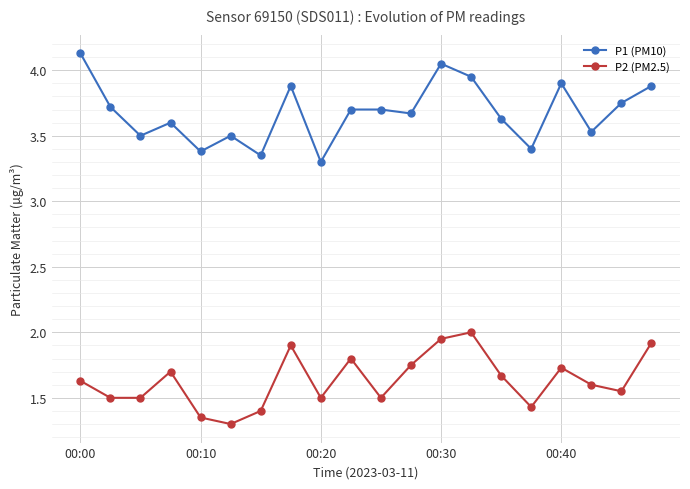

Which series has the largest total across all categories?

P1 (PM10)